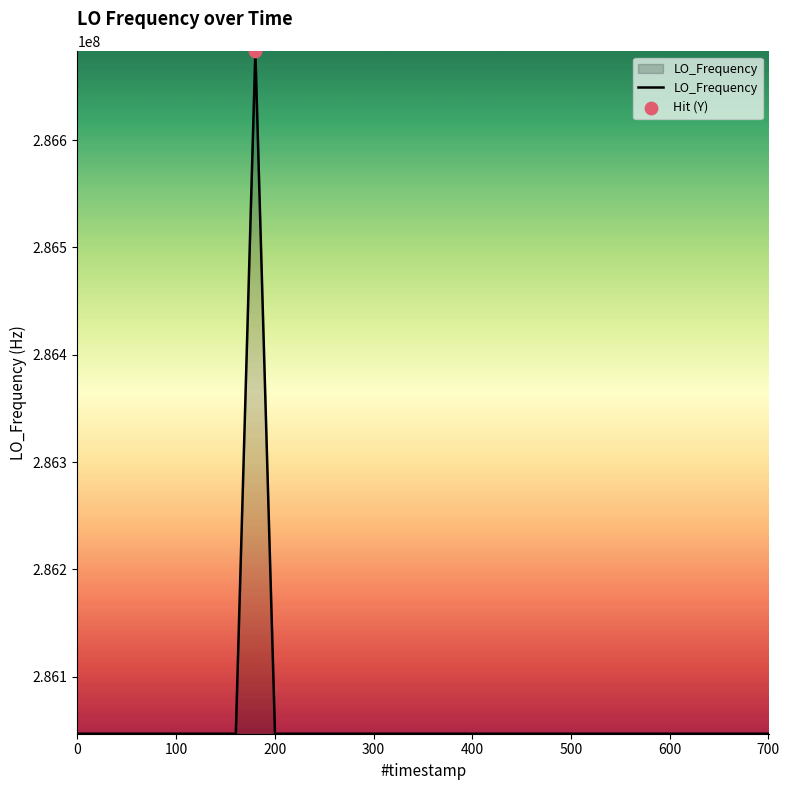

What is the maximum value shown in the chart?

286682703.7